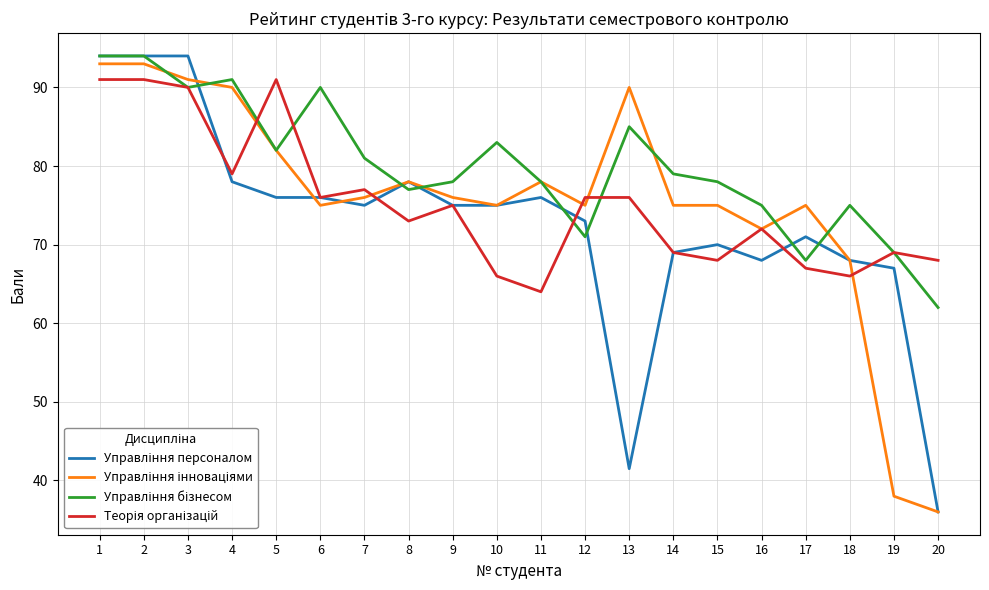

What is the maximum value shown in the chart?

94.0